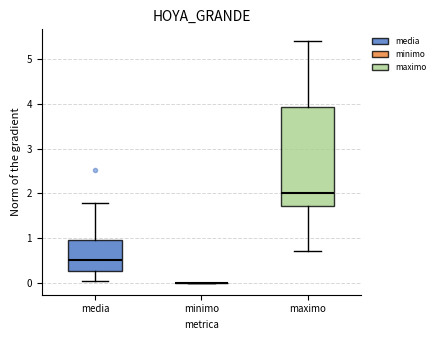

Reading left to right, transcribe this box plot: for each box, give where its median line is, the range the box spans, and where its two whiskers end, as read against the y-axis. The values are not printed on the chart, so give them approximately, as read against the axis.

media: median 0.5, box 0.3 to 0.9, whiskers 0.0 to 1.8
minimo: box collapsed to a line at 0.0, whiskers 0.0 to 0.0
maximo: median 2.0, box 1.7 to 3.9, whiskers 0.7 to 5.4